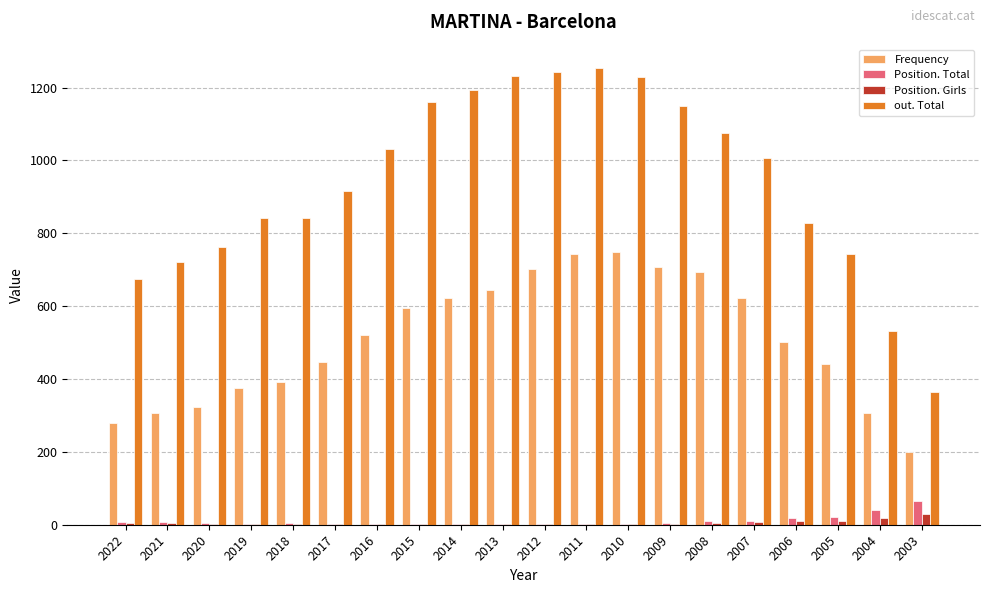

Is the value of Position. Girls at 2011 greater than the value of Position. Total at 2006?

No